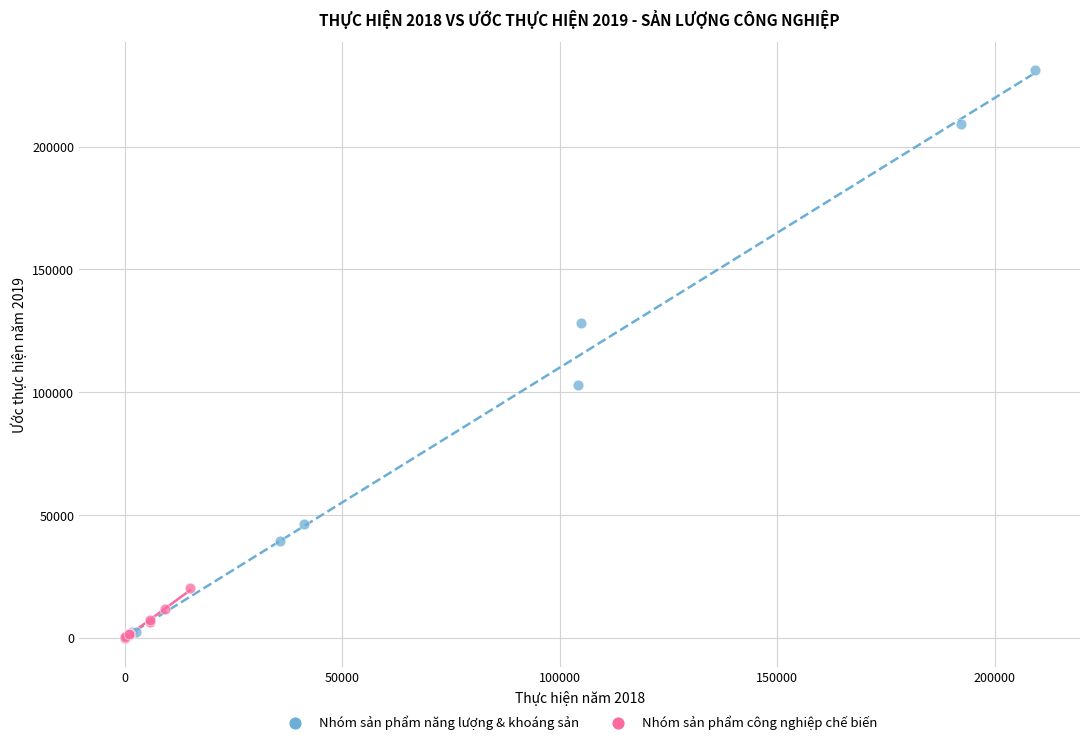

Which series reaches the maximum Y coordinate?

Nhóm sản phẩm năng lượng & khoáng sản